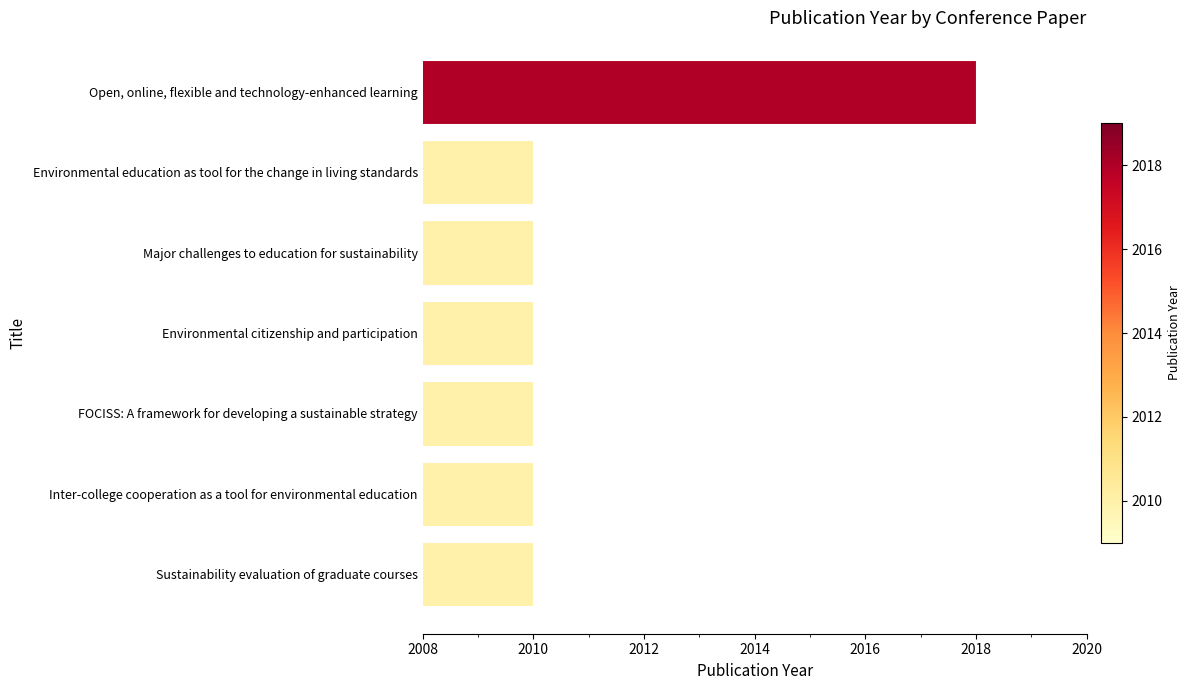

Does the chart contain any negative values?

No